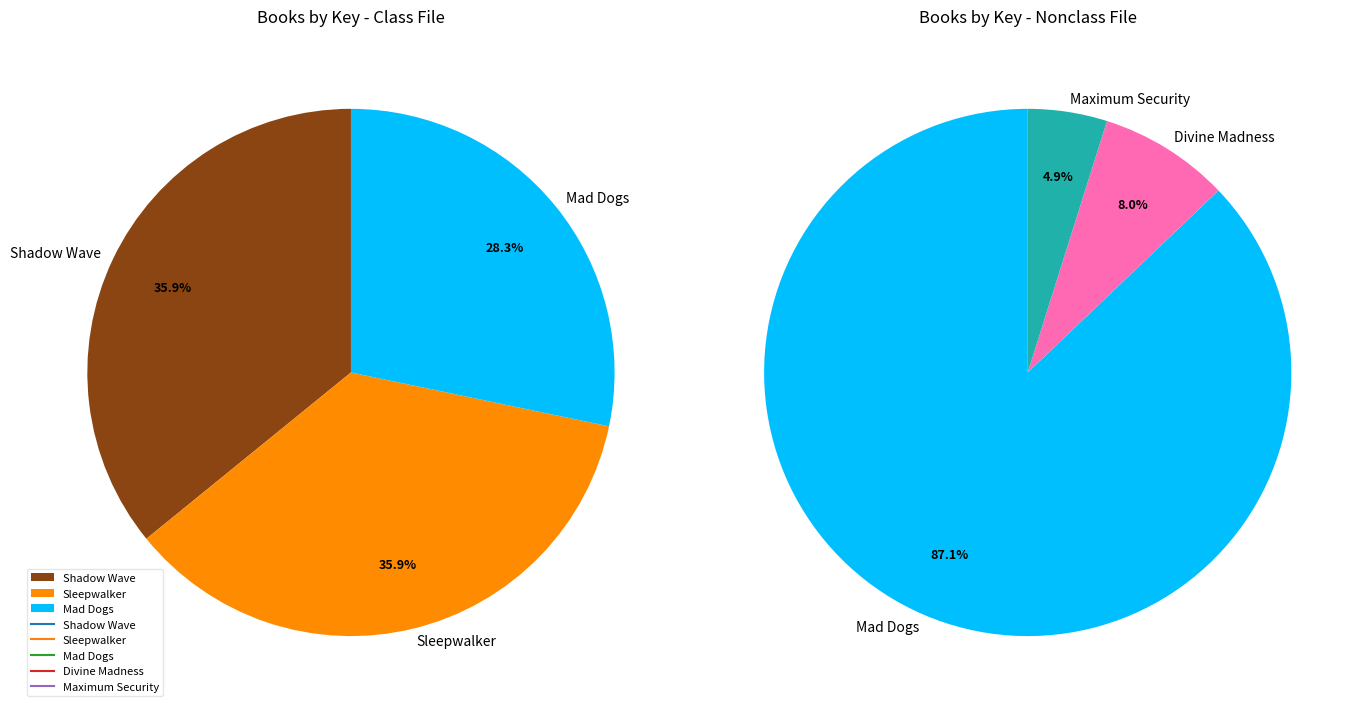

Count the number of slices in the pie.

5